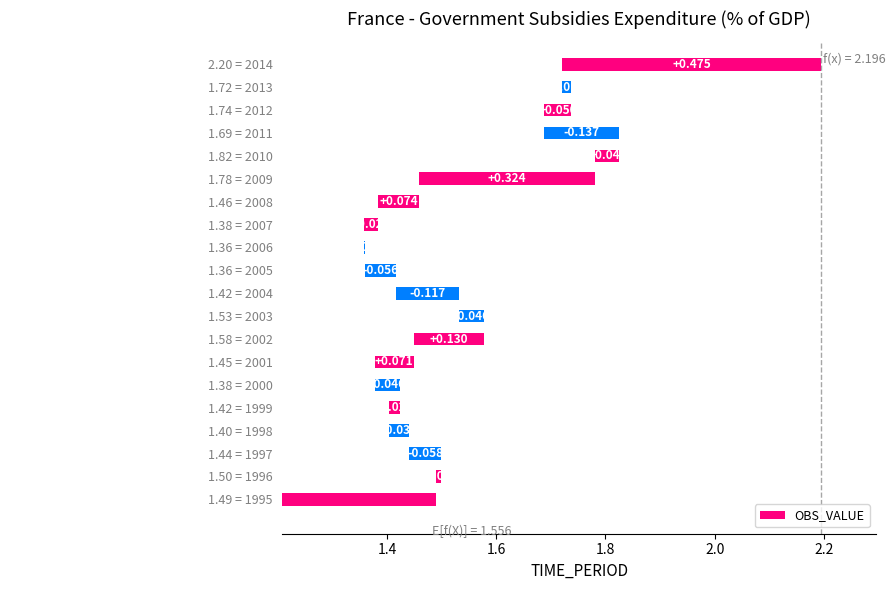

Does the chart contain any negative values?

No